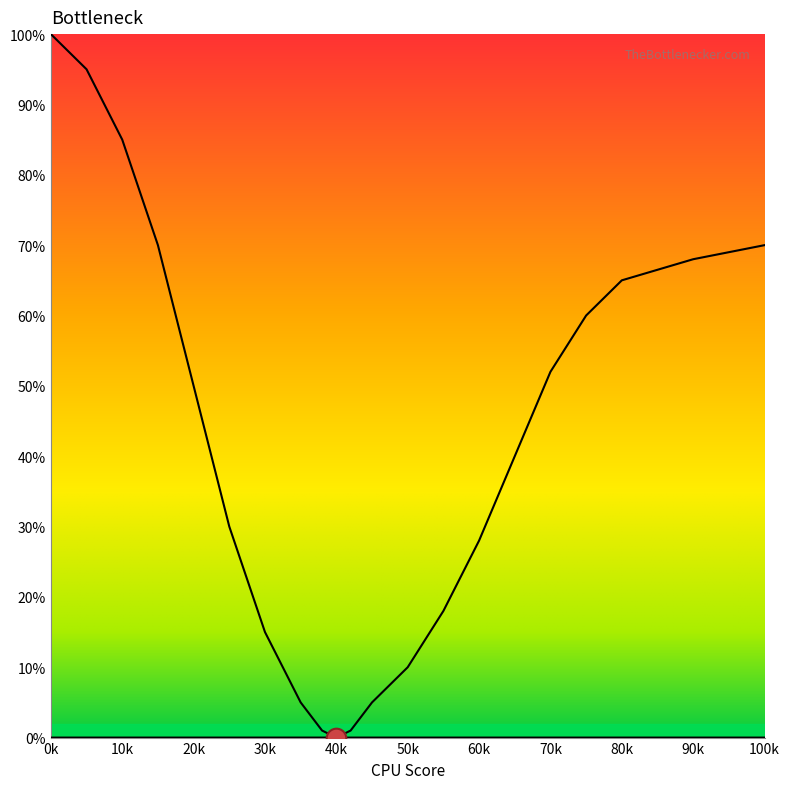

Is this an area chart (filled region under the line)?

Yes